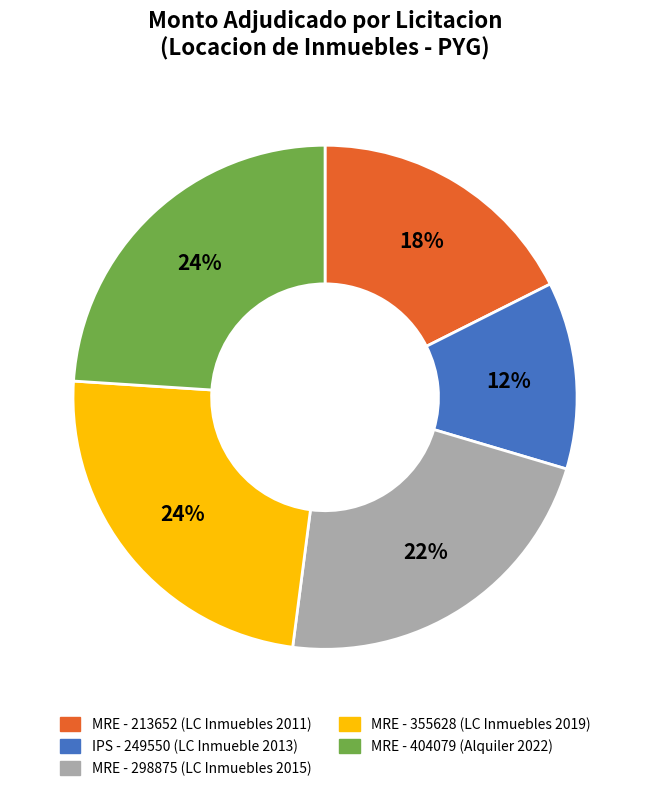

Is it true that MRE - 355628 (LC Inmuebles 2019) is 12% of the pie?

False